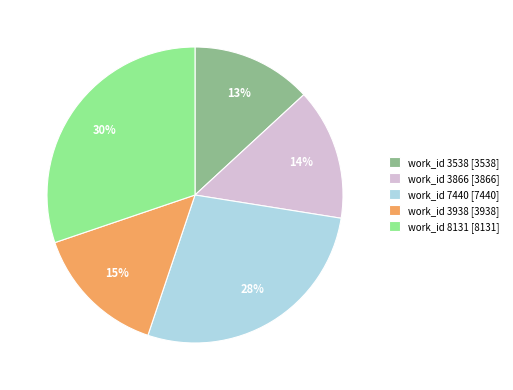

What percentage is the work_id 3938 [3938] slice, to the nearest percent?

15%